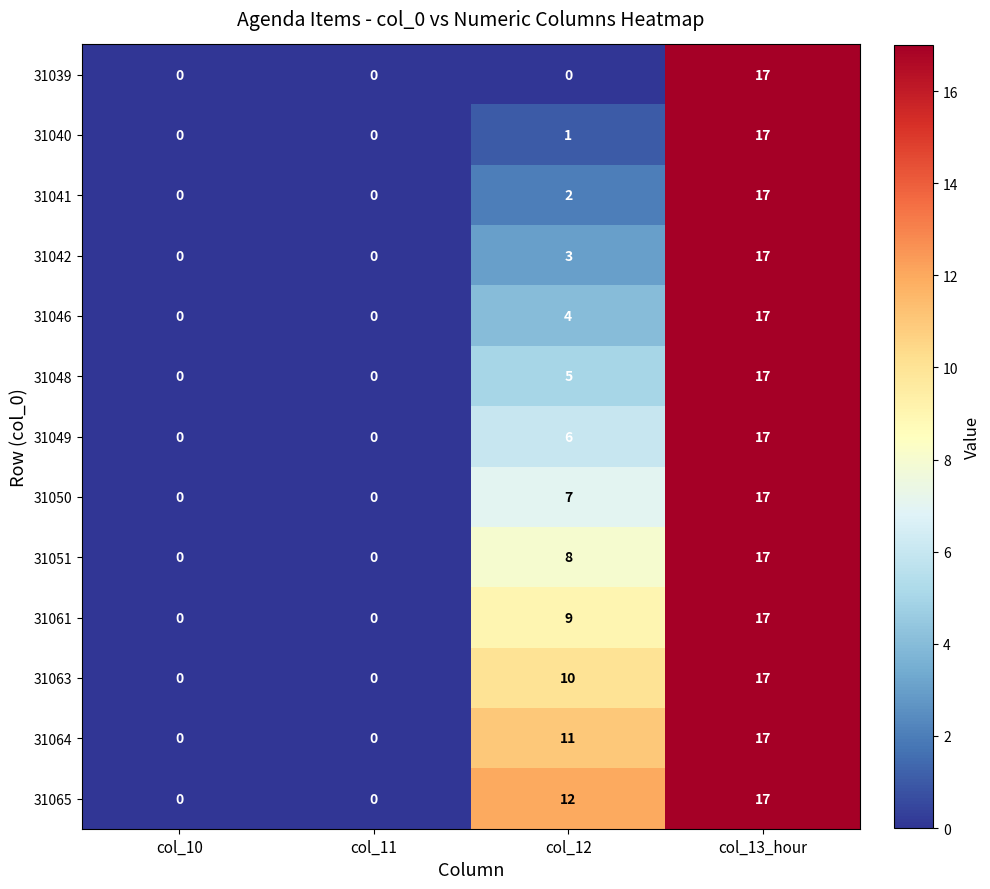

The value of 31042 at col_12 is 1. True or false?

False